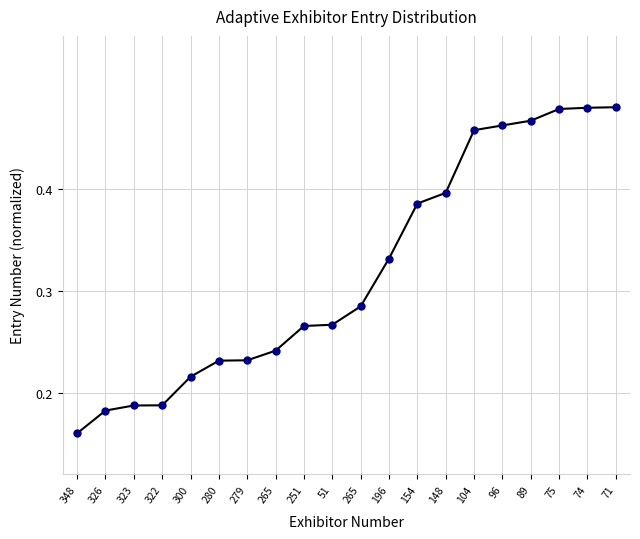

How many data points does each series have?

20